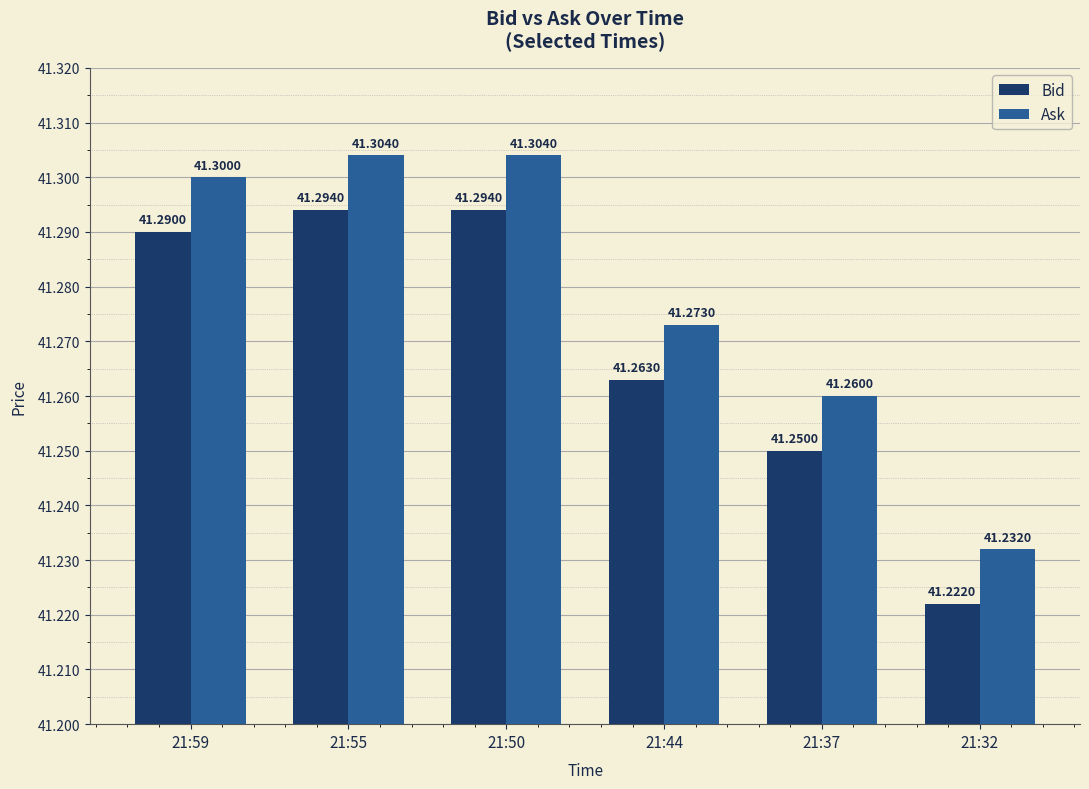

What is the sum of all Ask values?

247.7